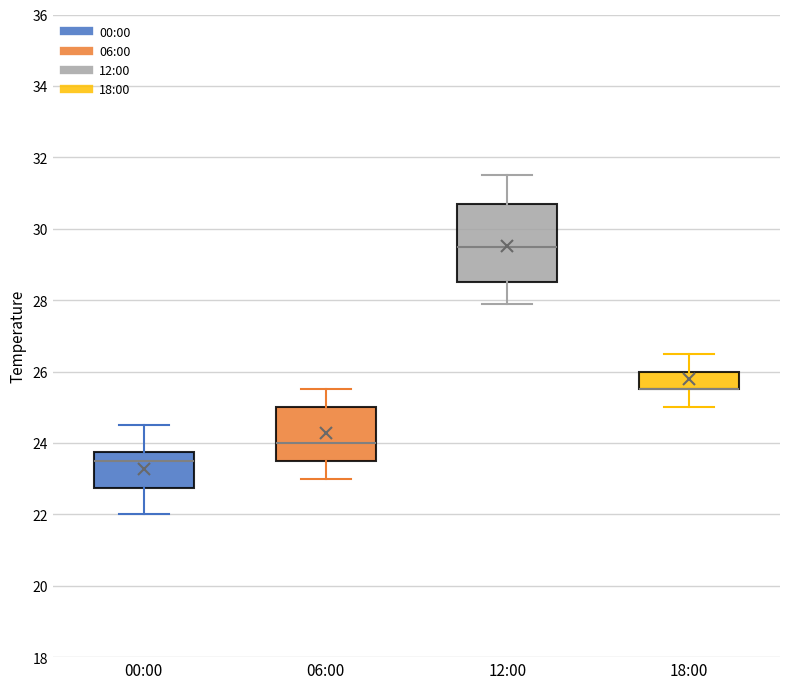

Reading left to right, read every box against the y-axis: the position of its median line, the range the box covers, and the ends of its whiskers. The values are not printed on the chart, so give them approximately, as read against the axis.

00:00: median 23.6, box 22.8 to 23.8, whiskers 22.0 to 24.6
06:00: median 24.0, box 23.6 to 25.0, whiskers 23.0 to 25.6
12:00: median 29.6, box 28.6 to 30.8, whiskers 28.0 to 31.6
18:00: median 25.6 (drawn on the box's lower edge), box 25.6 to 26.0, whiskers 25.0 to 26.6